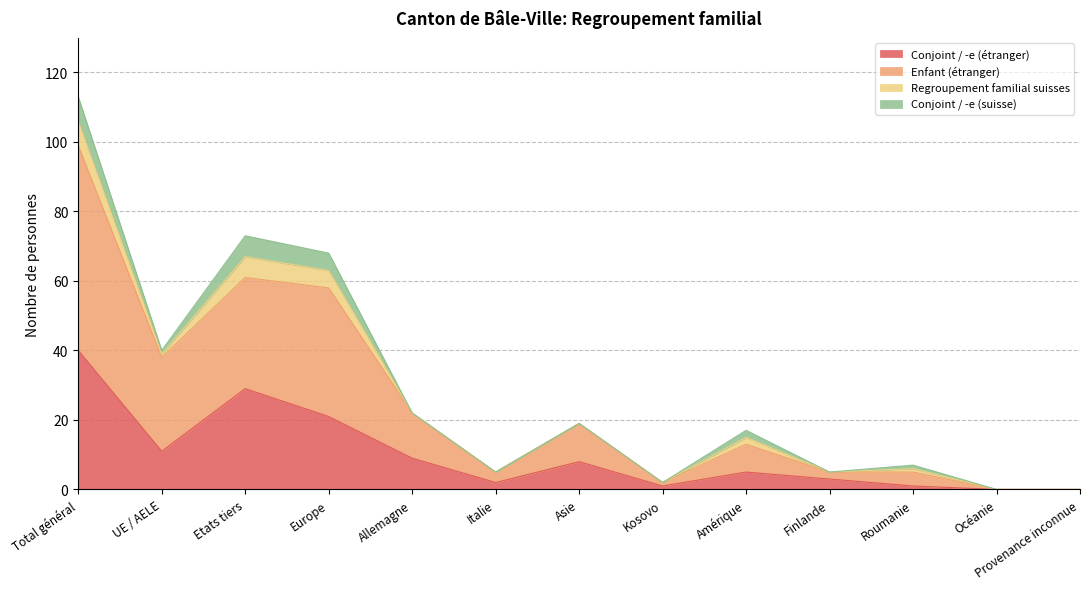

At which category does Conjoint / -e (étranger) reach its first local peak?

Etats tiers